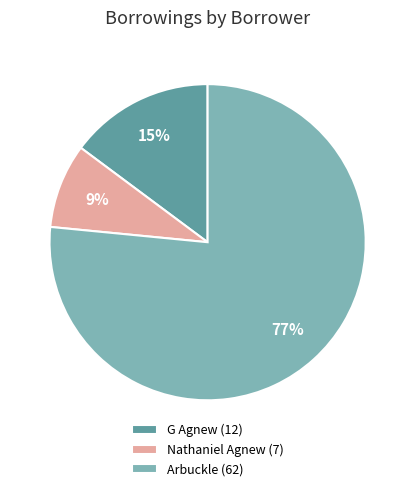

Count the number of slices in the pie.

3